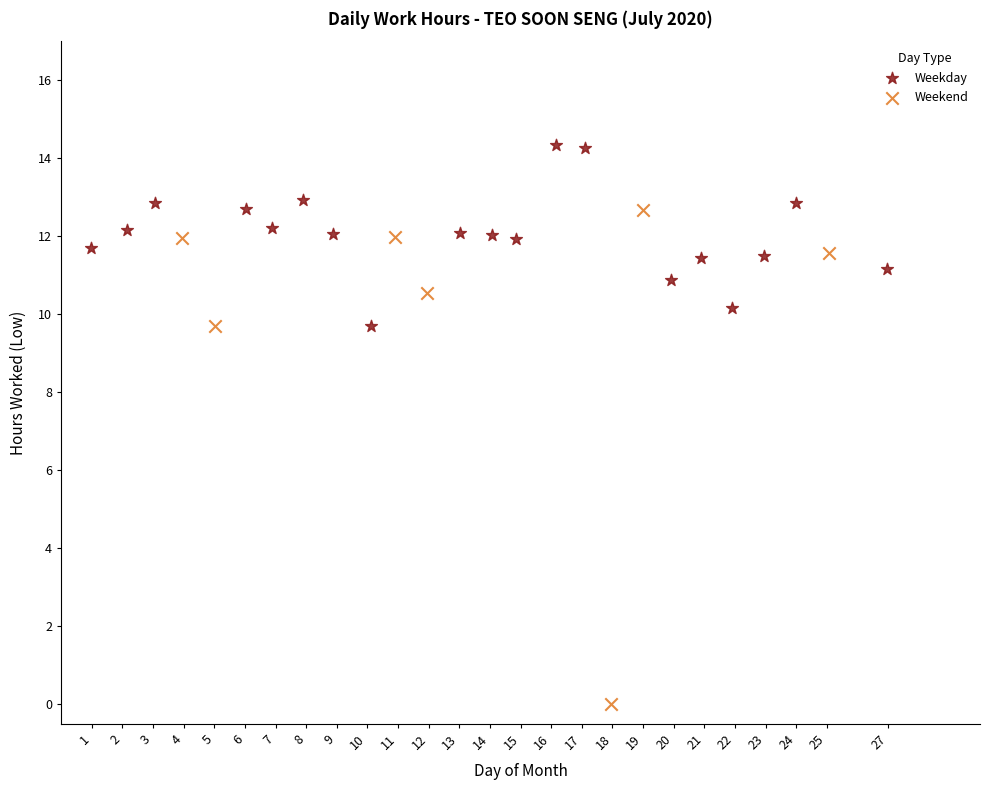

What are all the series names shown in the legend?

Weekday, Weekend